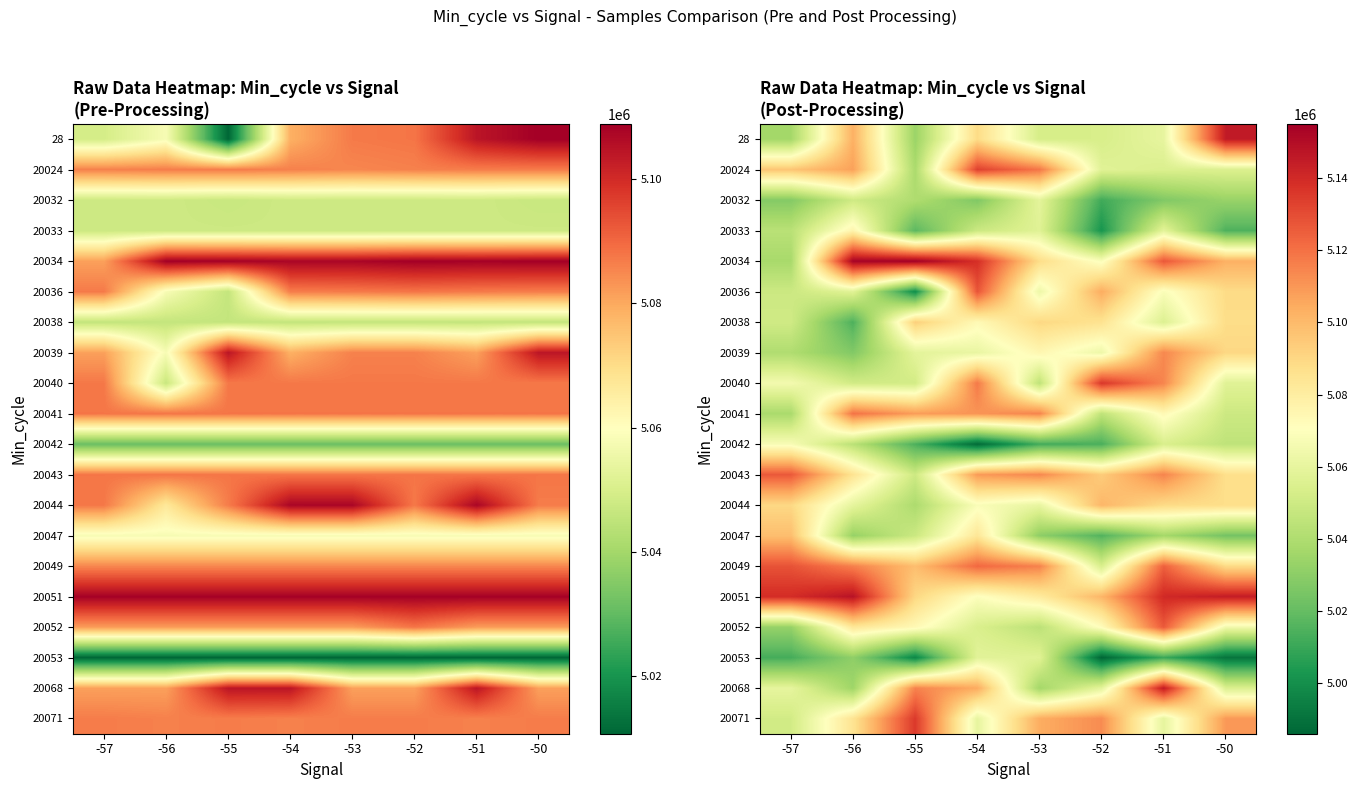

True or false: 20033 has a value of 7888093.1 at -53.

False